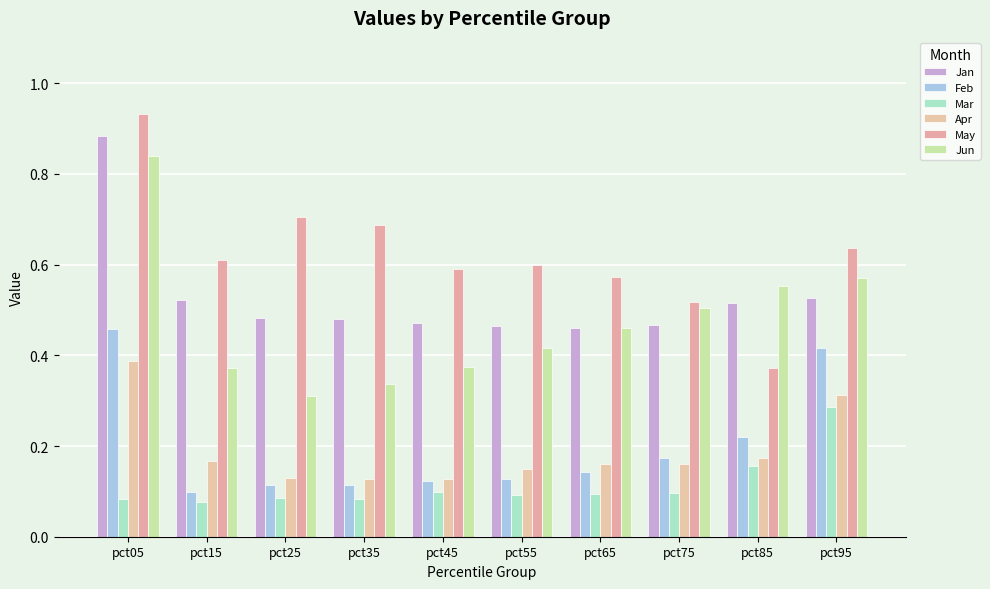

What is the sum of the May values at pct05 and pct95?

1.6